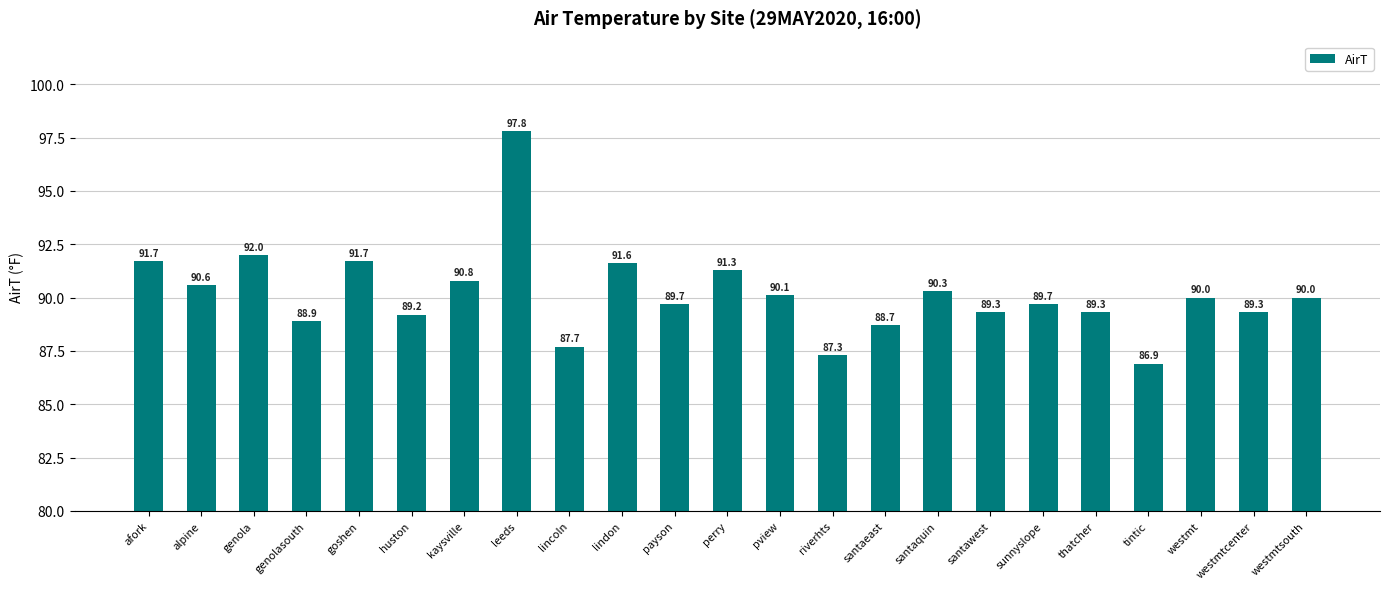

What is the change in value from alpine to westmtsouth?

-0.6